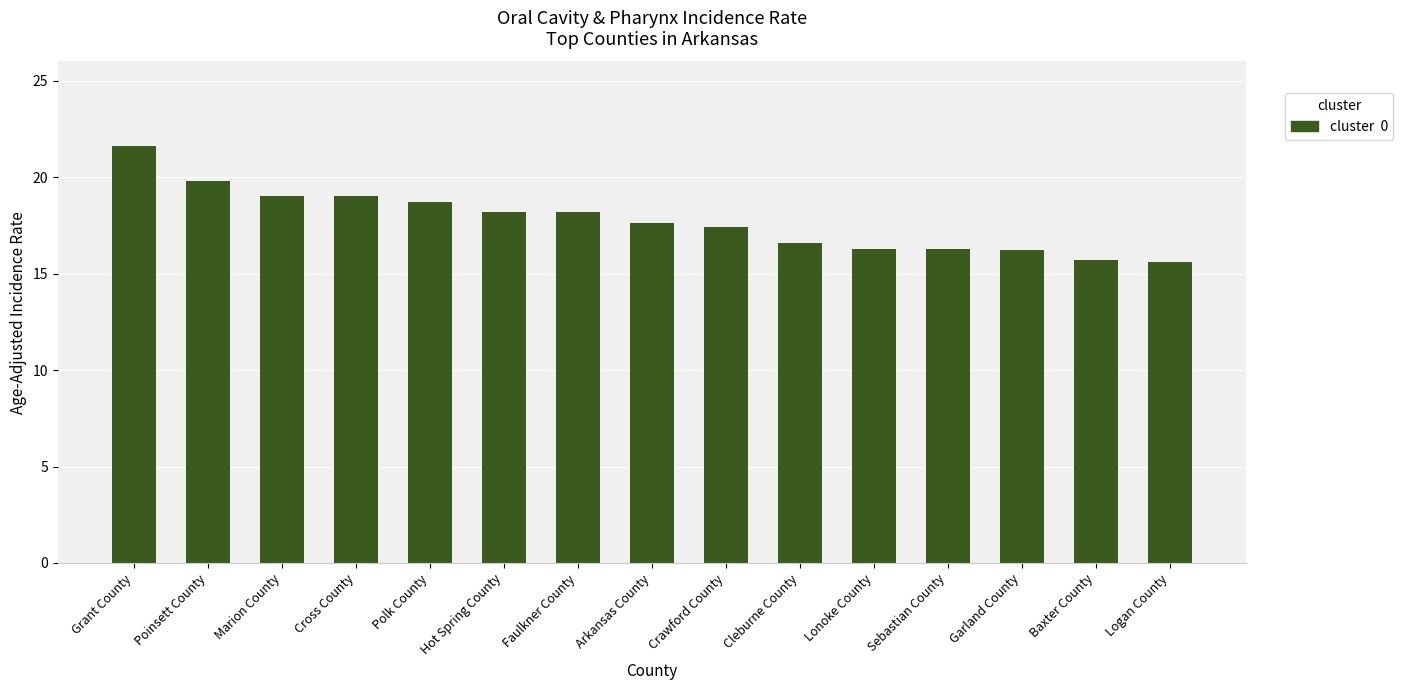

Which label corresponds to the largest value in the chart?

Grant County